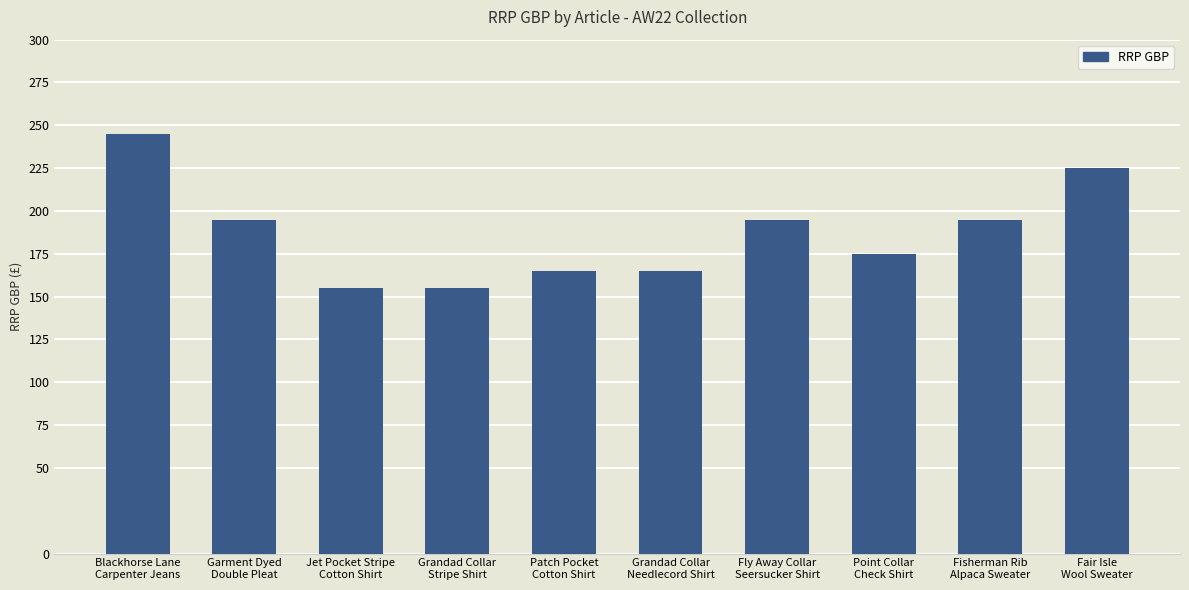

Reading left to right, transcribe all the data shown in this chart.

245	195	155	155	165	165	195	175	195	225